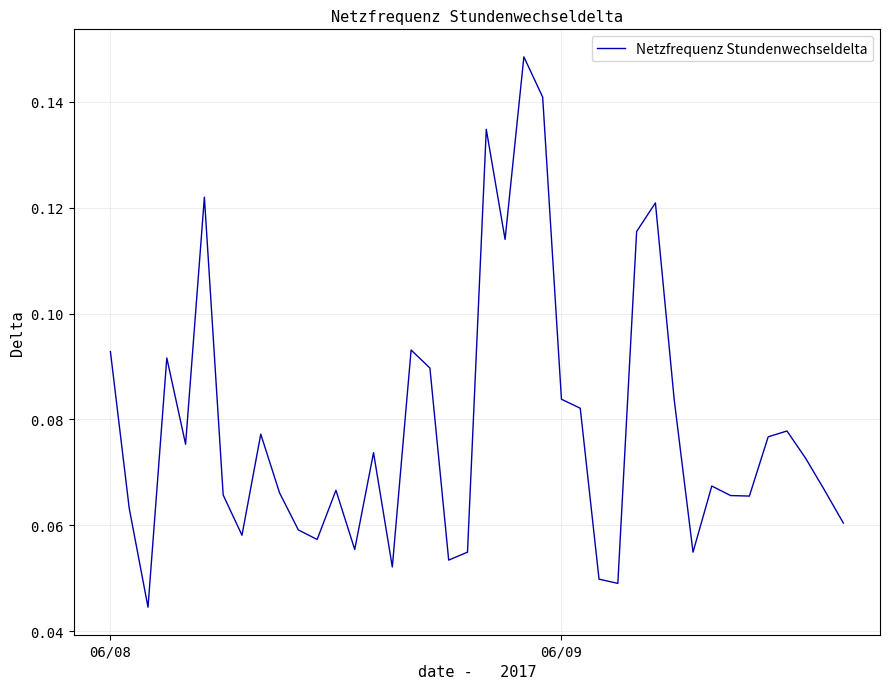

How many lines are shown in the chart?

1